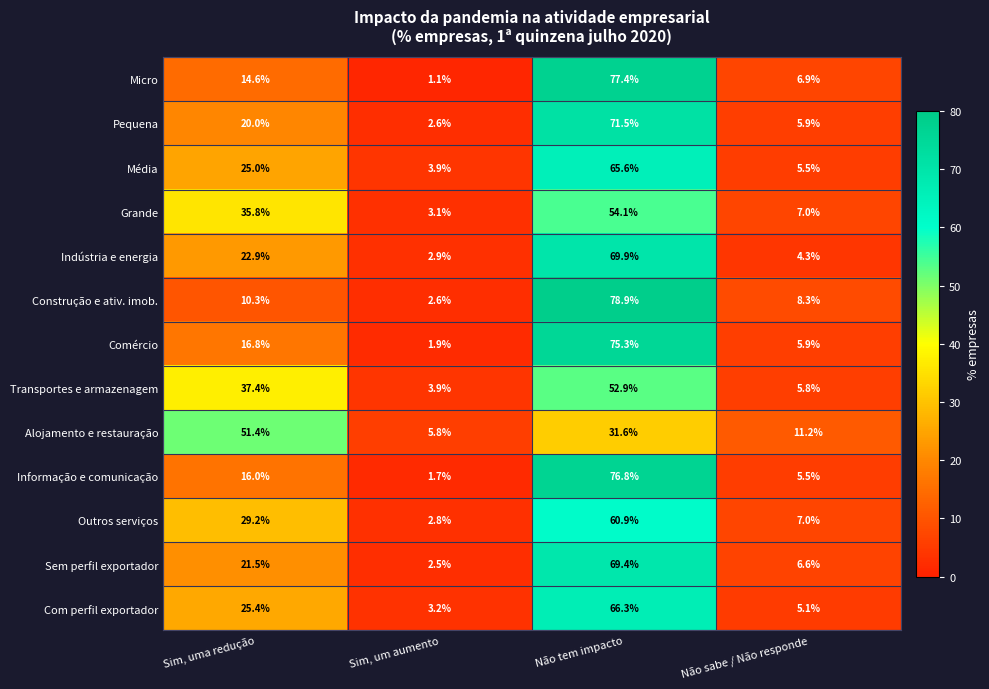

Is it true that Média equals 100.8 at Não tem impacto?

False